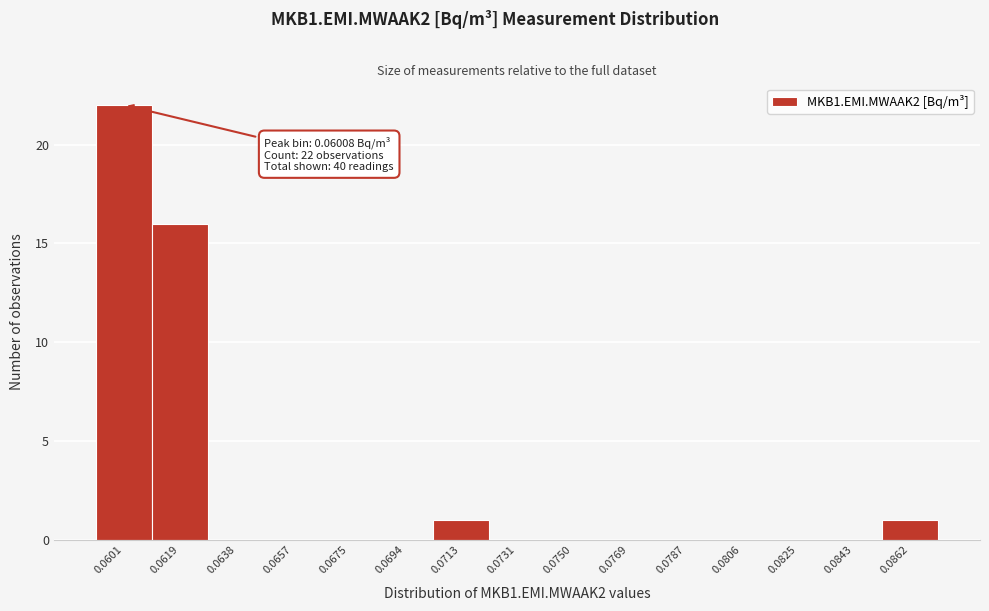

Reading right to left, what are all the values shown in this chart?

0.0862=1	0.0843=0	0.0825=0	0.0806=0	0.0787=0	0.0769=0	0.0750=0	0.0731=0	0.0713=1	0.0694=0	0.0675=0	0.0657=0	0.0638=0	0.0619=16	0.0601=22